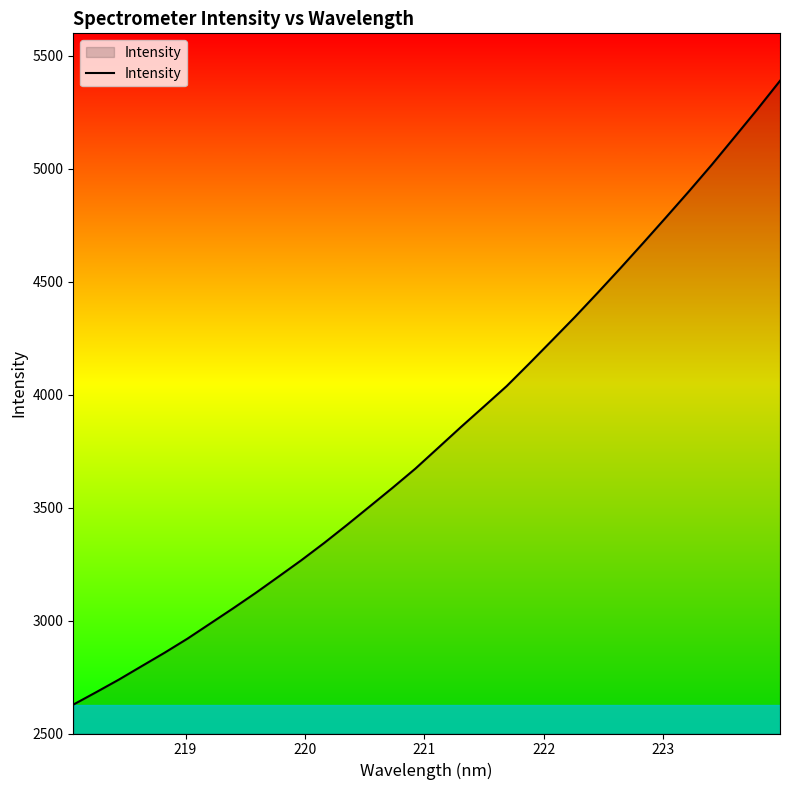

What is the greatest value displayed?

5389.9